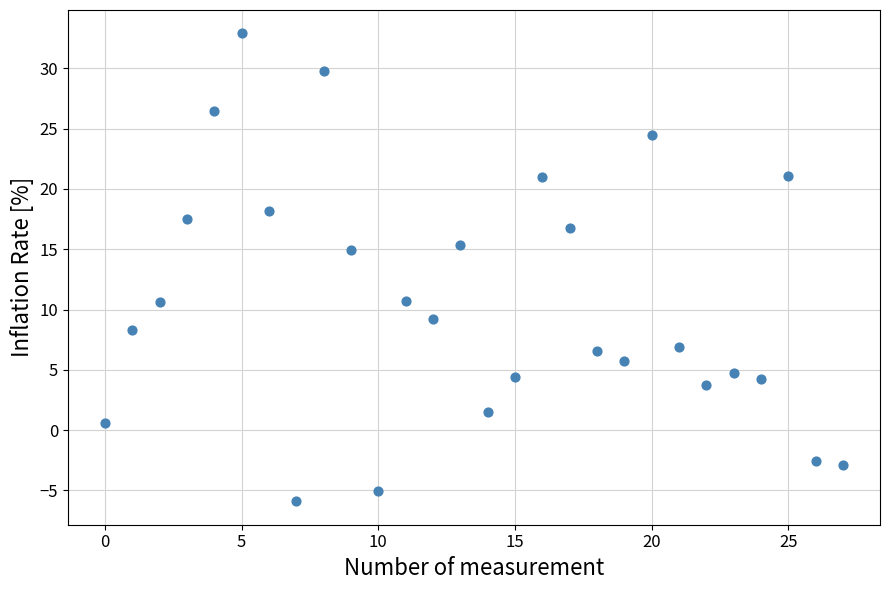

What is the range of Y values (max minus min)?

38.8